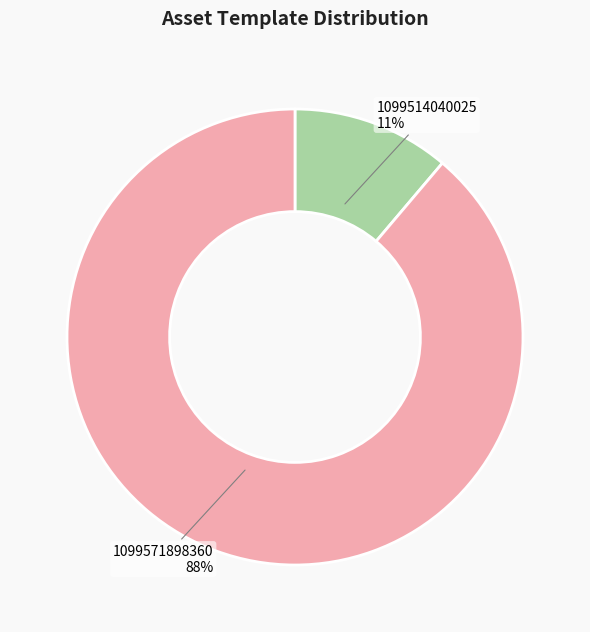

Which has a higher value, 1099514040025 or 1099571898360?

1099571898360